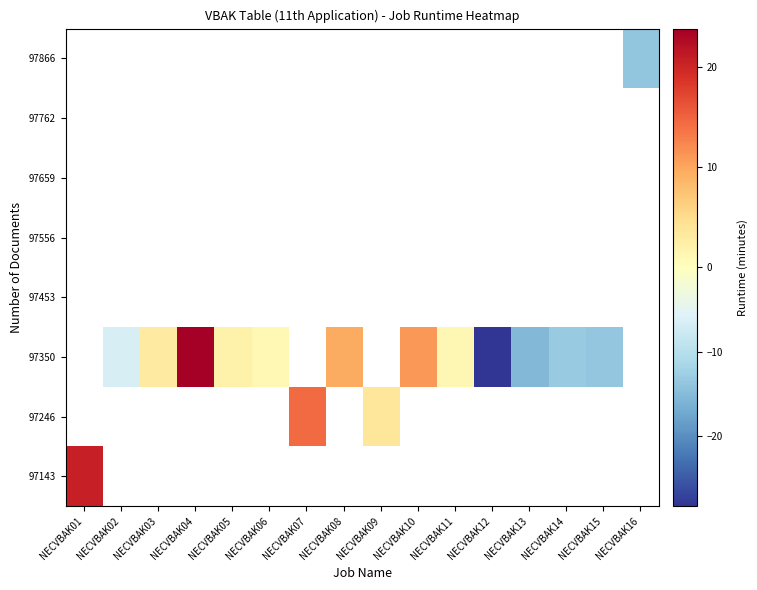

Count the number of categories in the chart.

16